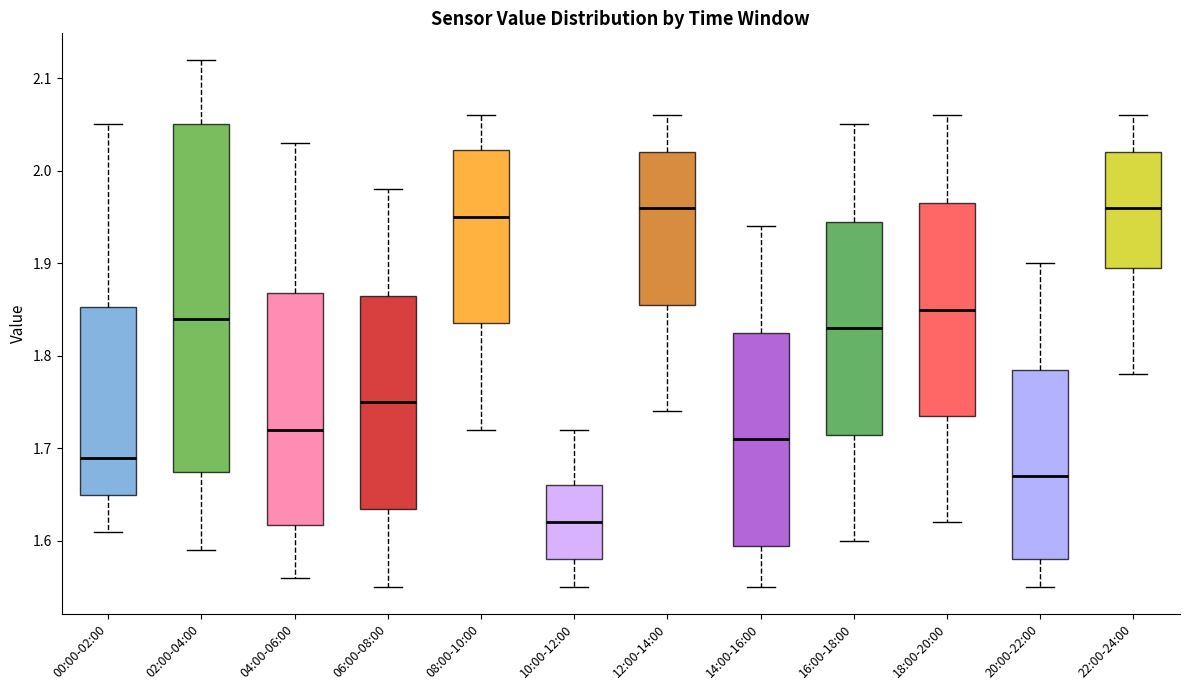

Reading left to right, read every box against the y-axis: the position of its median line, the range the box covers, and the ends of its whiskers. The values are not printed on the chart, so give them approximately, as read against the axis.

00:00-02:00: median 1.69, box 1.65 to 1.85, whiskers 1.61 to 2.05
02:00-04:00: median 1.84, box 1.68 to 2.05, whiskers 1.59 to 2.12
04:00-06:00: median 1.72, box 1.62 to 1.87, whiskers 1.56 to 2.03
06:00-08:00: median 1.75, box 1.64 to 1.87, whiskers 1.55 to 1.98
08:00-10:00: median 1.95, box 1.84 to 2.02, whiskers 1.72 to 2.06
10:00-12:00: median 1.62, box 1.58 to 1.66, whiskers 1.55 to 1.72
12:00-14:00: median 1.96, box 1.86 to 2.02, whiskers 1.74 to 2.06
14:00-16:00: median 1.71, box 1.60 to 1.83, whiskers 1.55 to 1.94
16:00-18:00: median 1.83, box 1.72 to 1.95, whiskers 1.60 to 2.05
18:00-20:00: median 1.85, box 1.74 to 1.97, whiskers 1.62 to 2.06
20:00-22:00: median 1.67, box 1.58 to 1.79, whiskers 1.55 to 1.90
22:00-24:00: median 1.96, box 1.90 to 2.02, whiskers 1.78 to 2.06